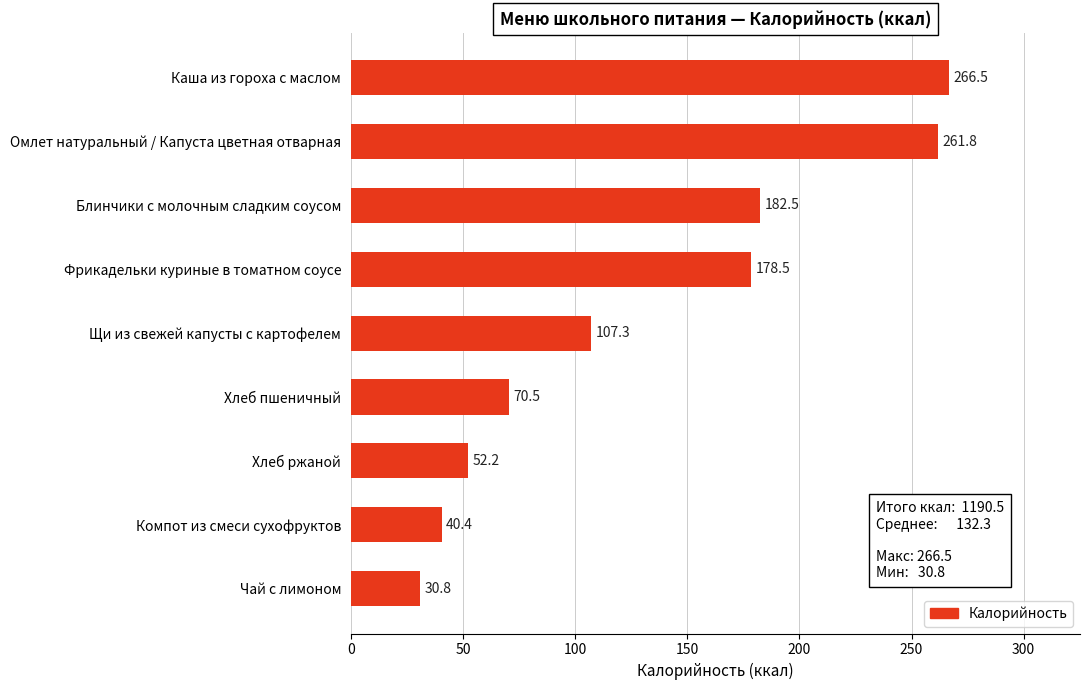

Which has a higher value, Блинчики с молочным сладким соусом or Чай с лимоном?

Блинчики с молочным сладким соусом